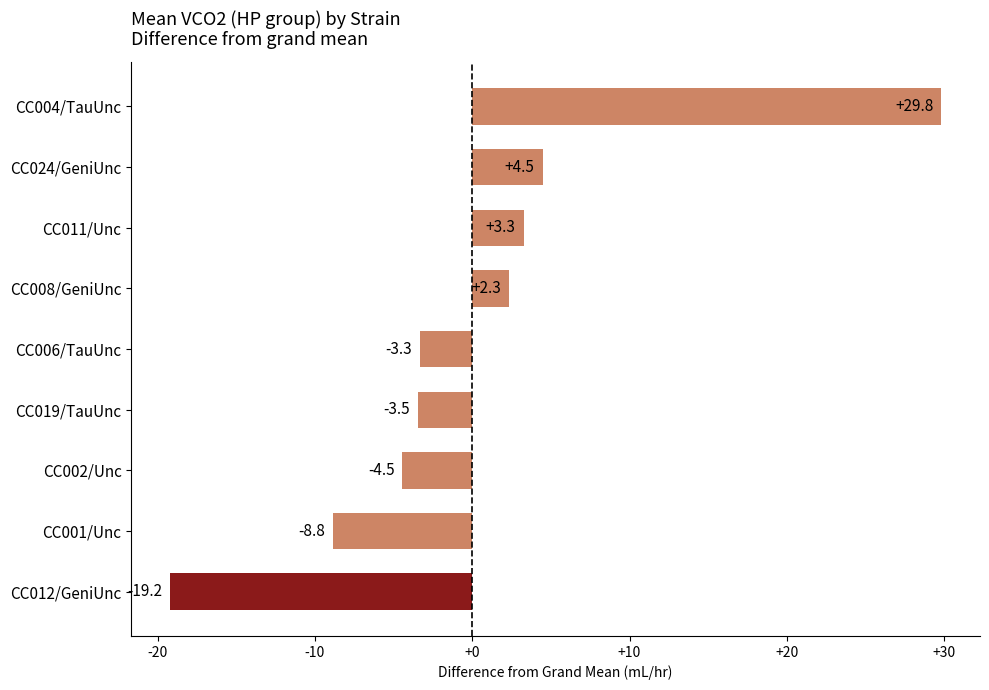

What is the minimum value shown in the chart?

-19.2